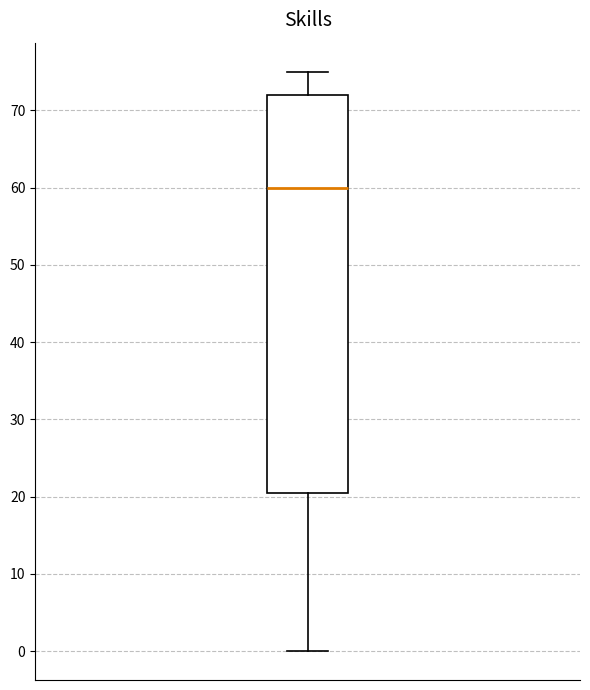

Transcribe this box plot: give where the median line is, the range the box spans, and where the two whiskers end, as read against the y-axis. The values are not printed on the chart, so give them approximately, as read against the axis.

median 60, box 21 to 72, whiskers 0 to 75